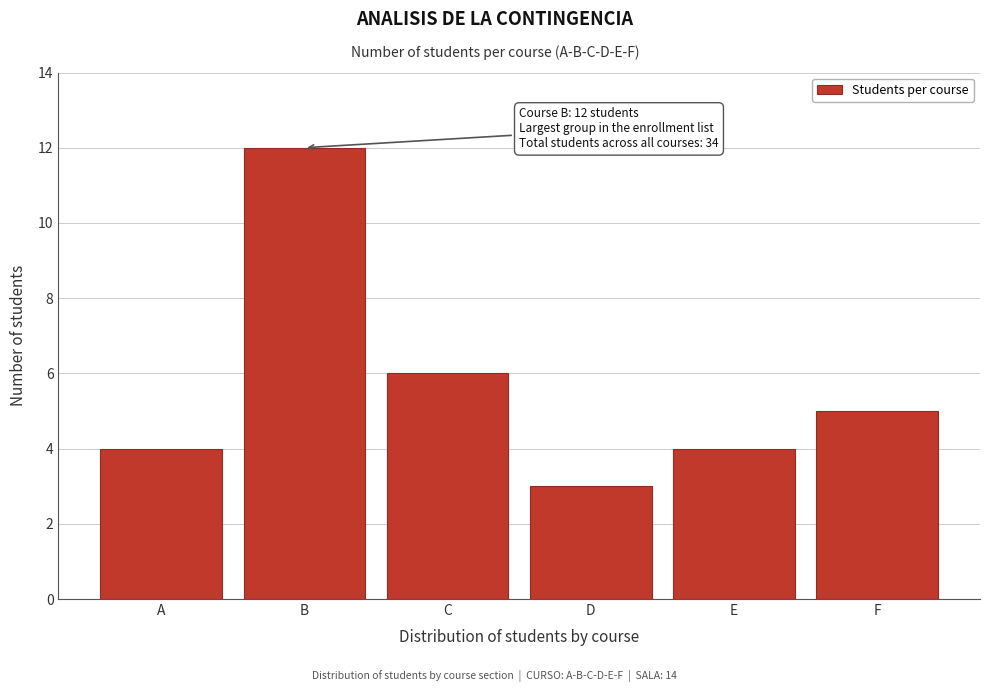

Reading left to right, extract all data points from this chart.

4	12	6	3	4	5